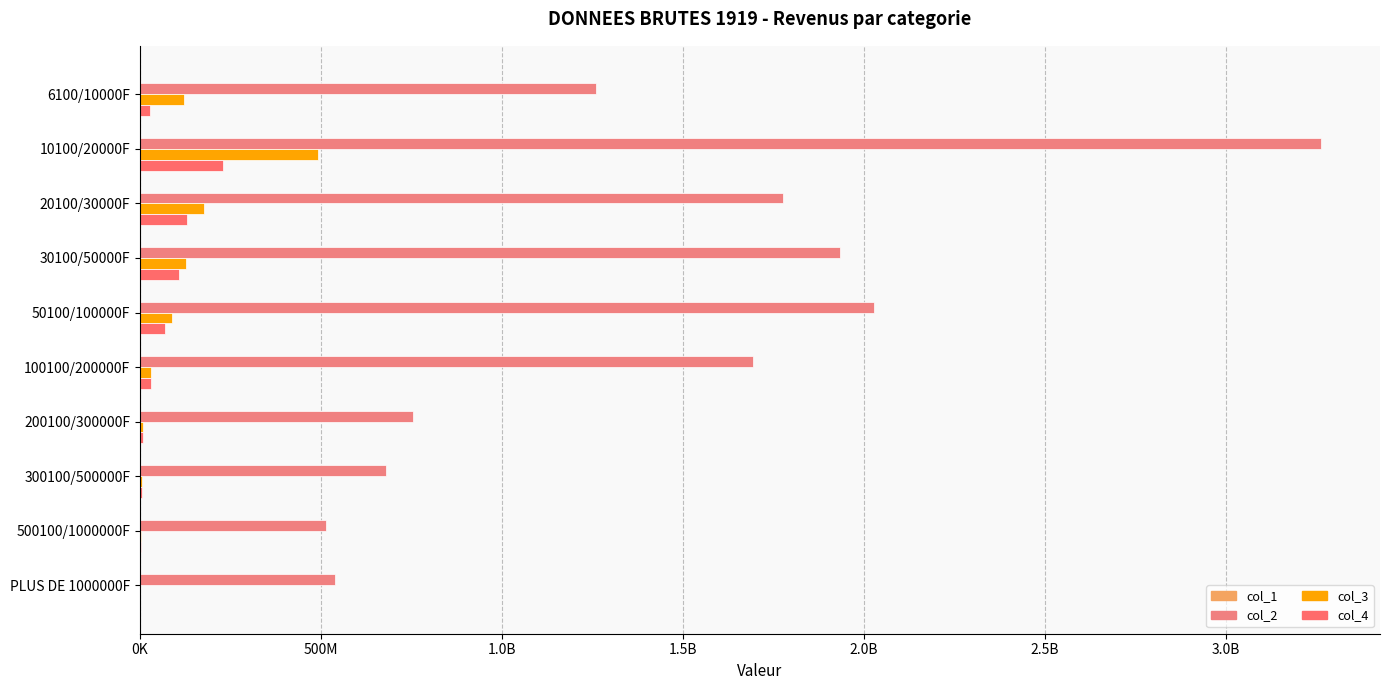

What is the value of the col_3 bar at the 9th from the left?

2163000